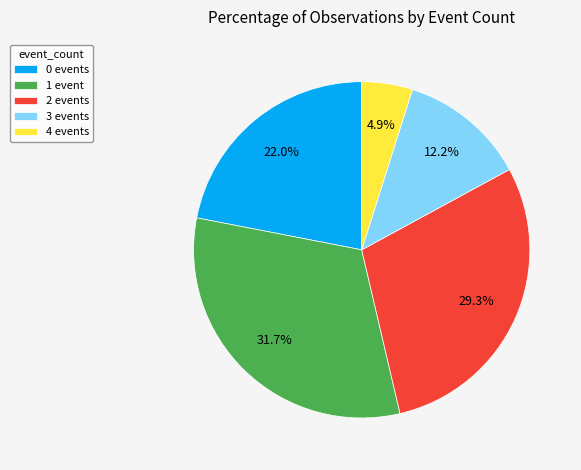

What percentage is NOT represented by 2 events?

70.7%